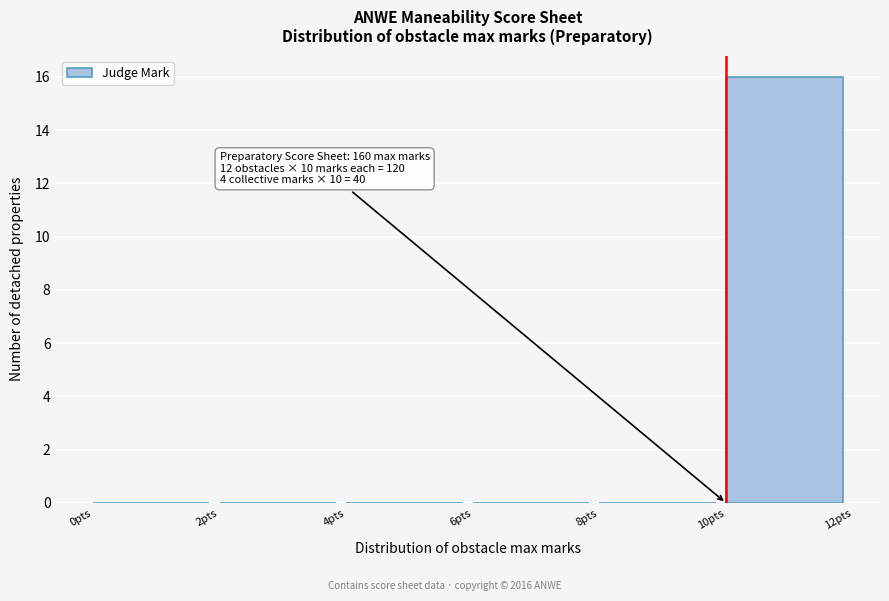

Over which range of the x-axis is the bar tallest?

10 to 12